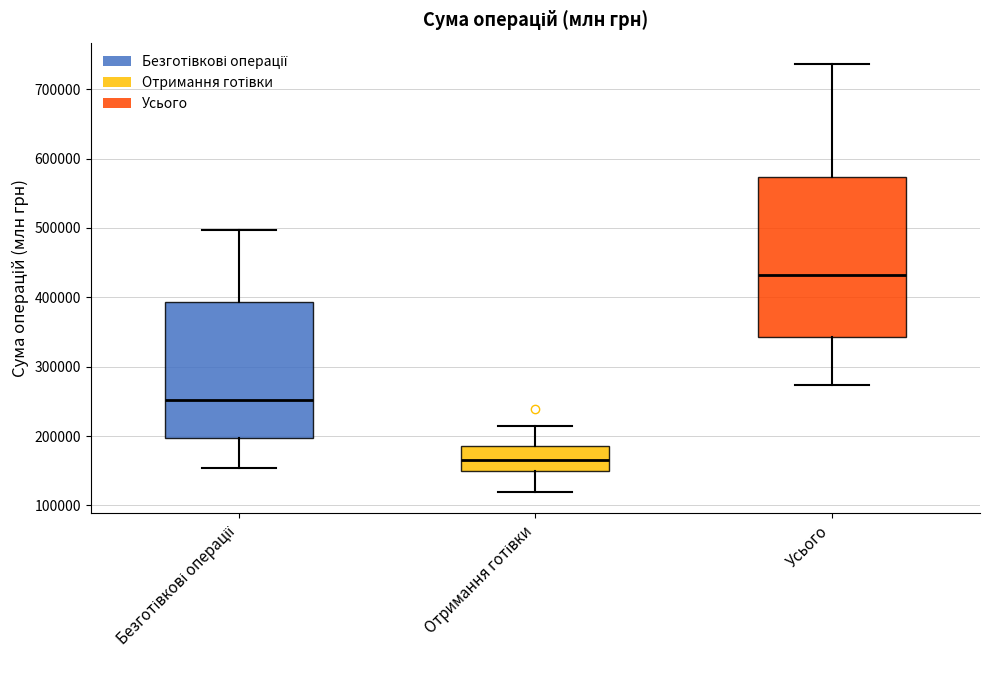

Reading left to right, read every box against the y-axis: the position of its median line, the range the box covers, and the ends of its whiskers. The values are not printed on the chart, so give them approximately, as read against the axis.

Безготівкові операції: median 250000, box 200000 to 390000, whiskers 150000 to 500000
Отримання готівки: median 170000, box 150000 to 190000, whiskers 120000 to 210000
Усього: median 430000, box 340000 to 570000, whiskers 270000 to 740000